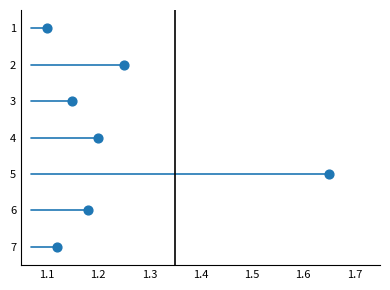

What is the range of Y values (max minus min)?

6